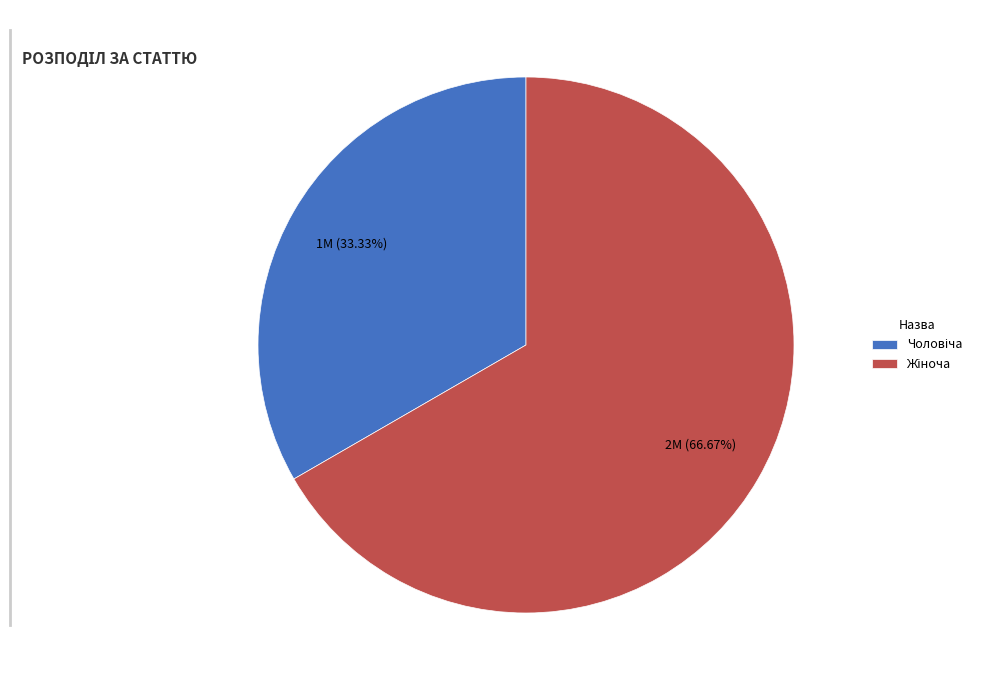

To the nearest percent, what is the difference between the largest and smallest slice percentages?

33%